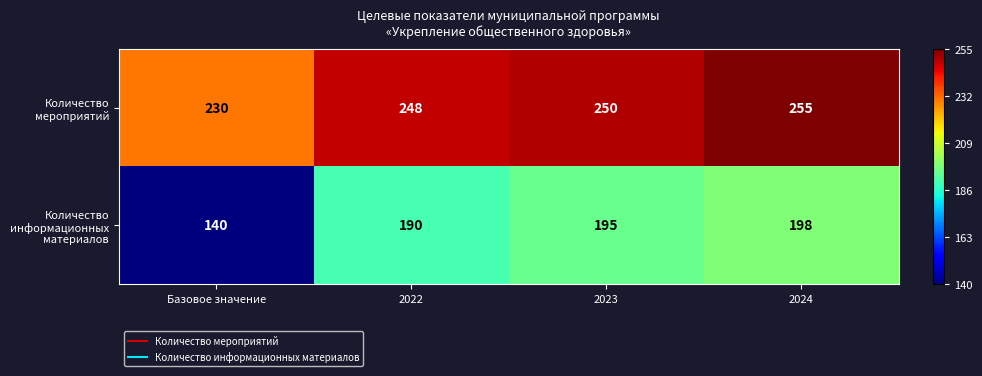

What is the spread (max minus min) of values at 2024?

57